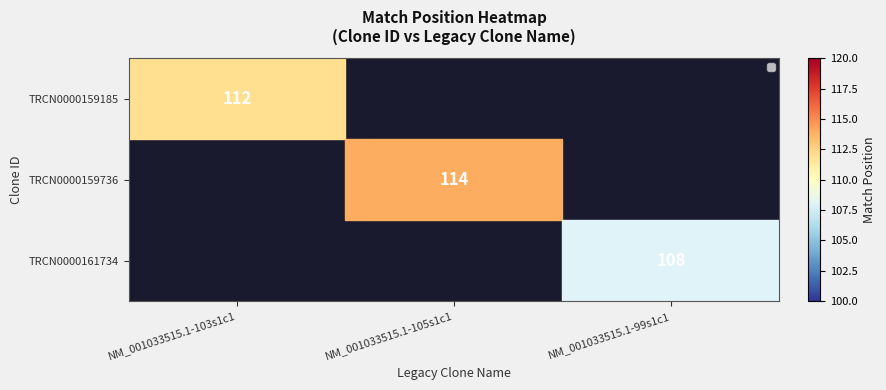

What is the maximum value shown in the chart?

114.0